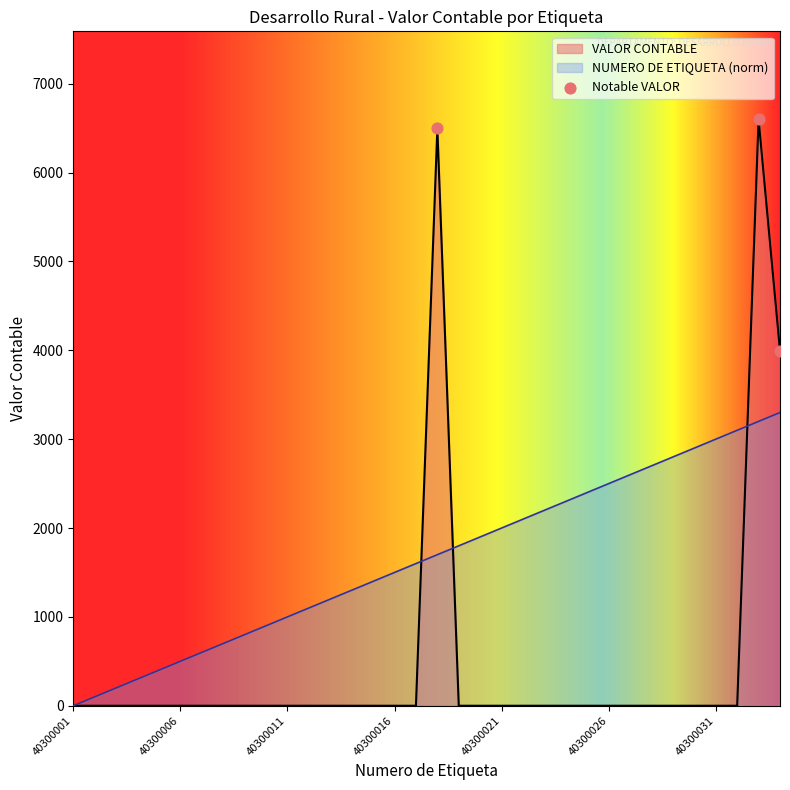

What is the total value across all series at 40300012?

1100.0